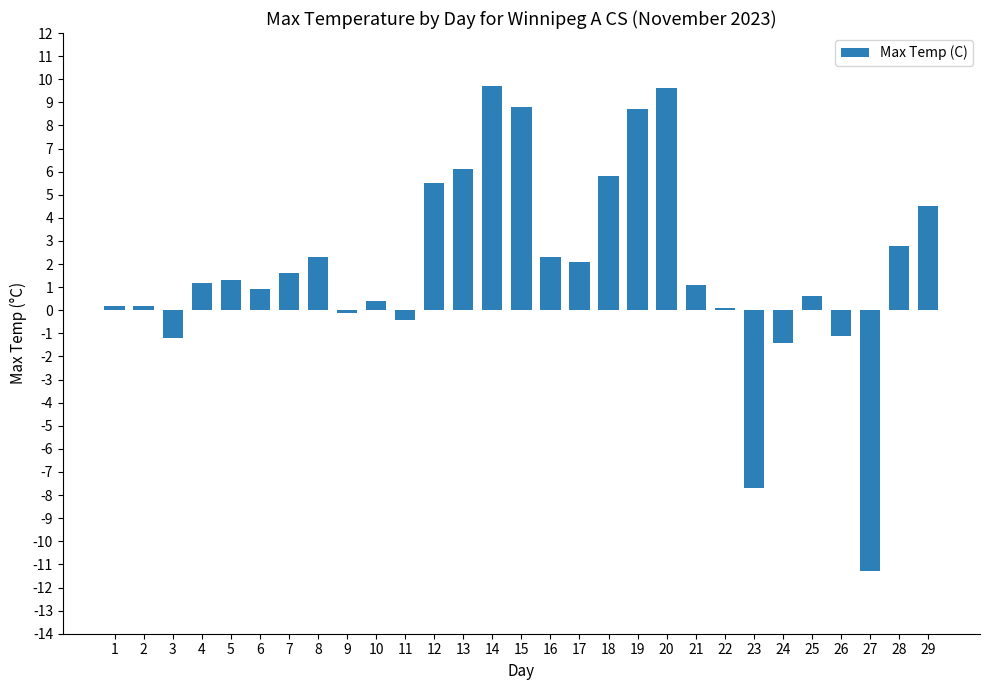

What value does the data have at 5?

1.3